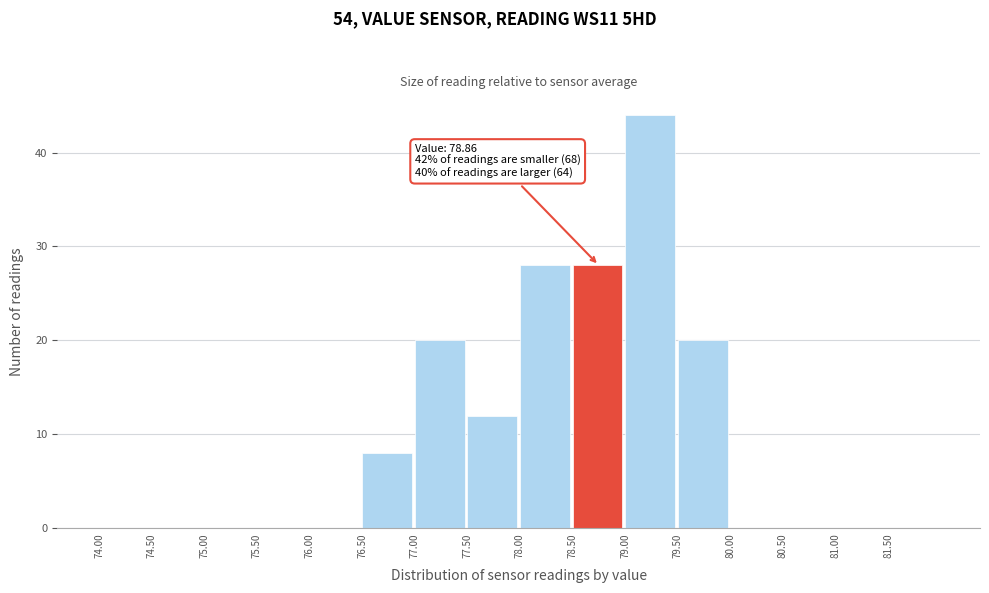

Over which range of the x-axis is the bar tallest?

79.0 to 79.5